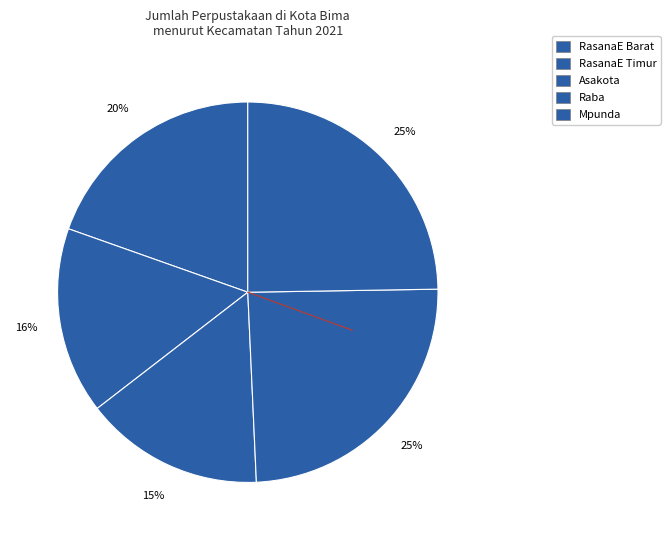

To the nearest percent, what is the combined percentage of Asakota and Mpunda?

40%